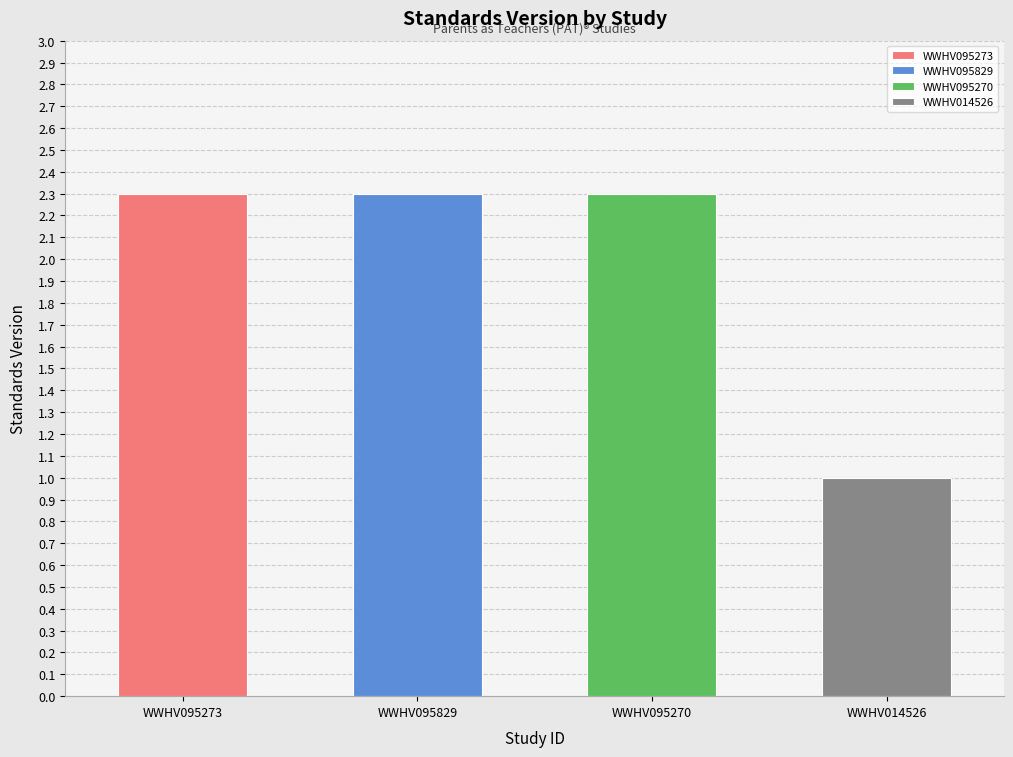

What is the minimum value shown in the chart?

1.0